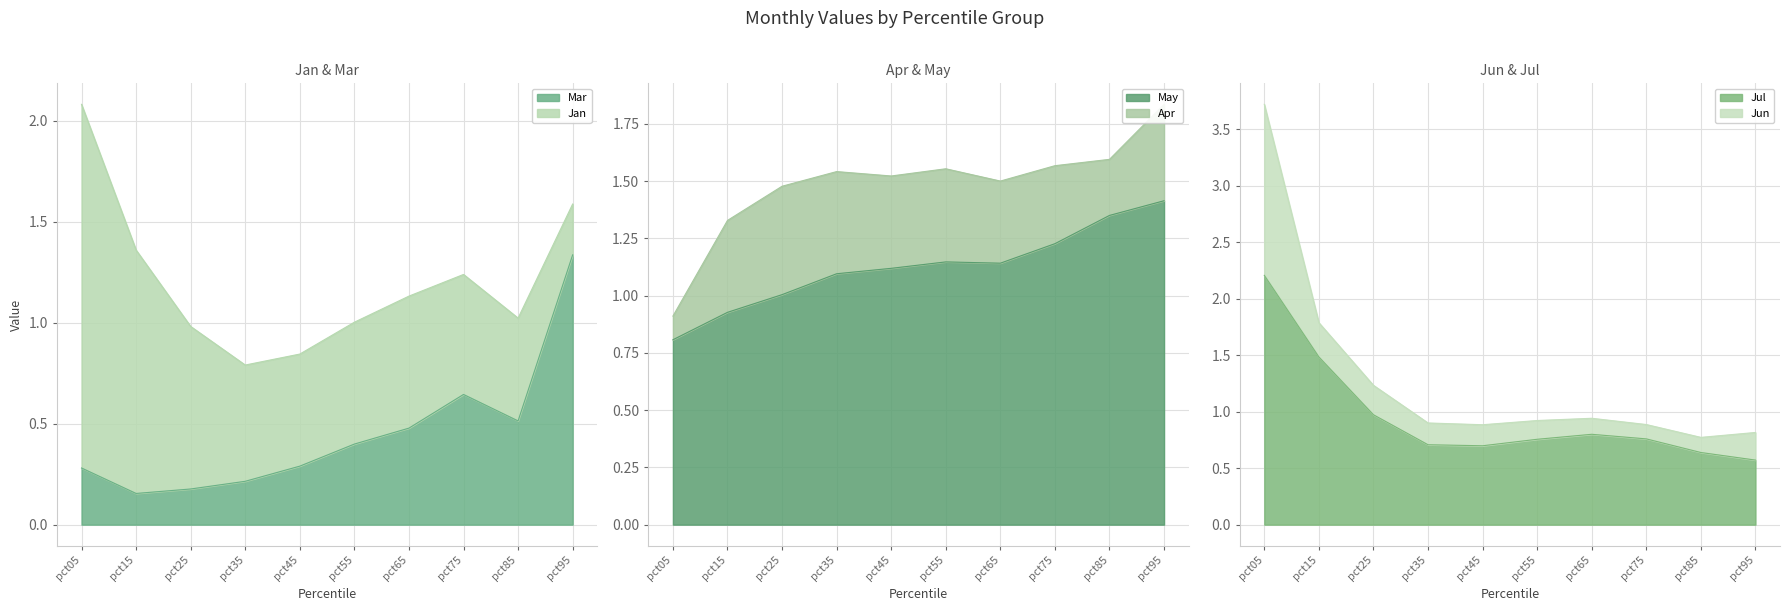

What is the minimum value shown in the chart?

0.2